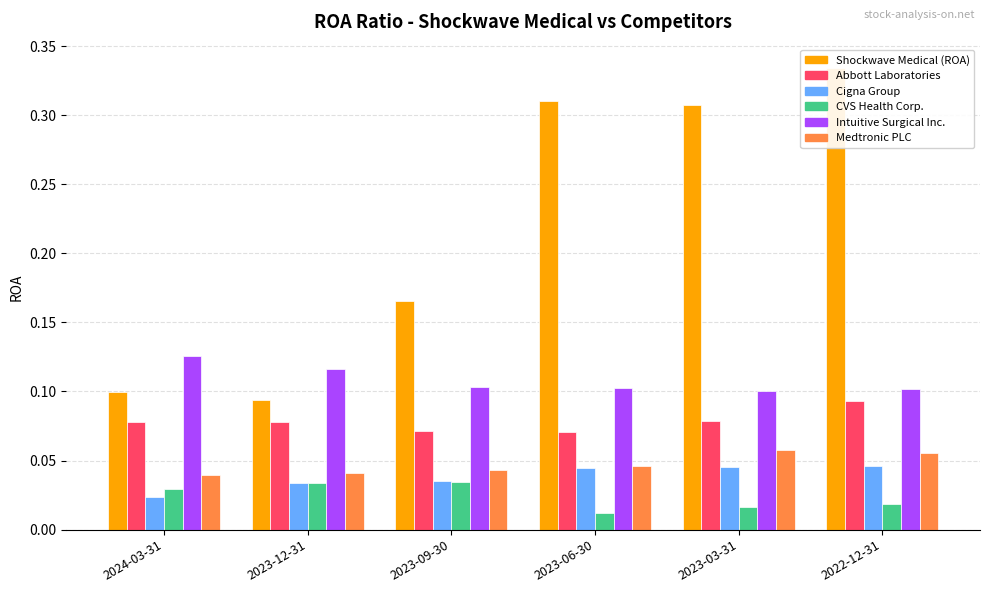

Read the Abbott Laboratories value at 2023-09-30.

0.1